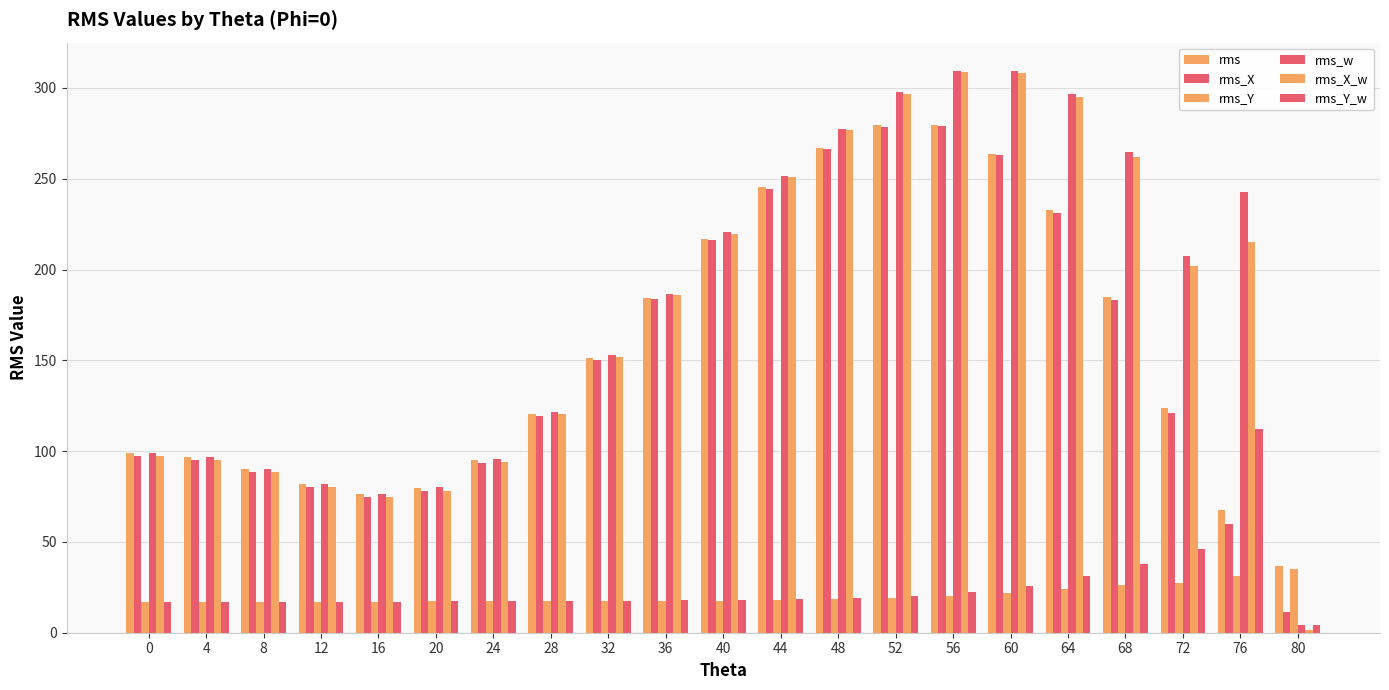

What is the spread (max minus min) of values at 24?

78.3